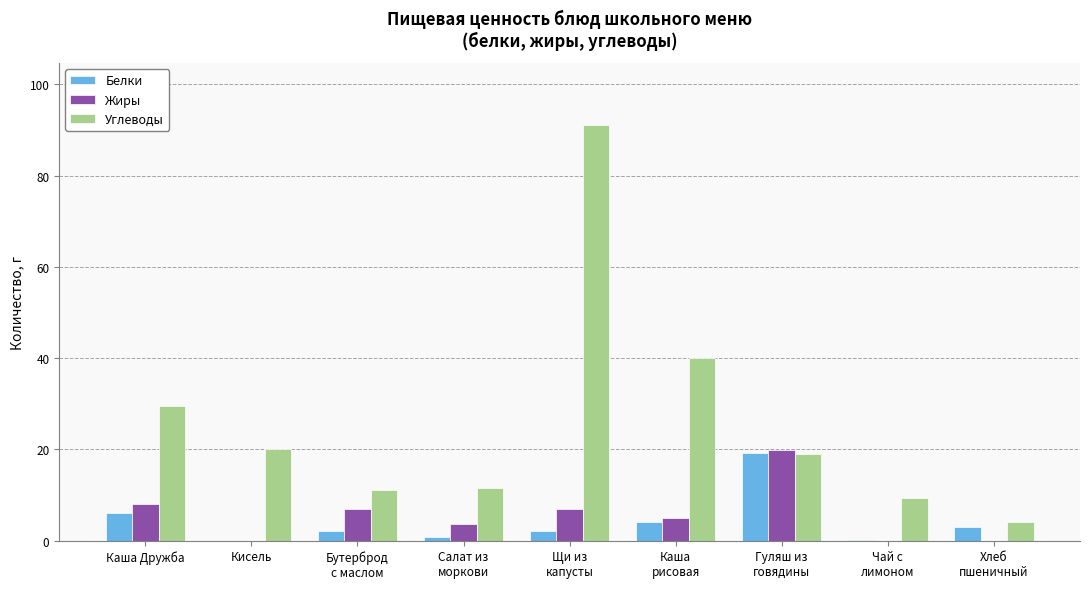

How many values in the Углеводы series exceed 18?

5